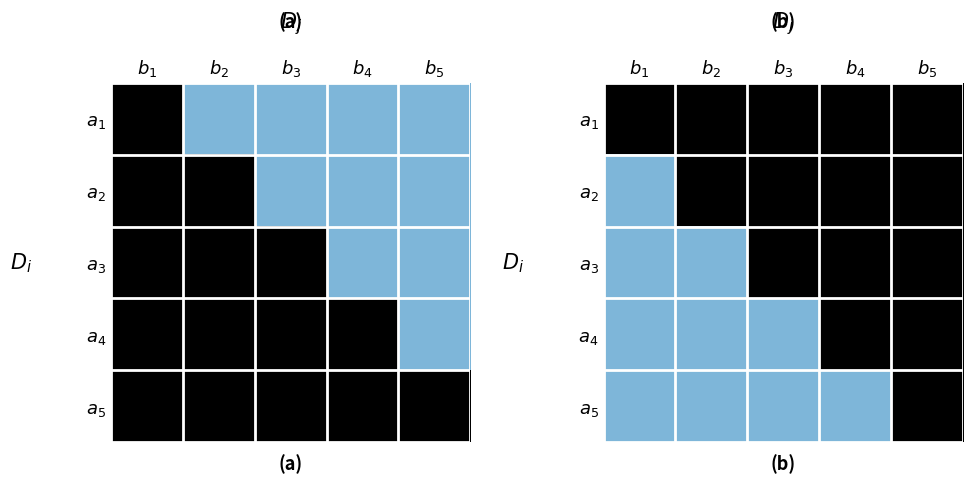

What is the difference between the highest and lowest values at $b_3$?

1